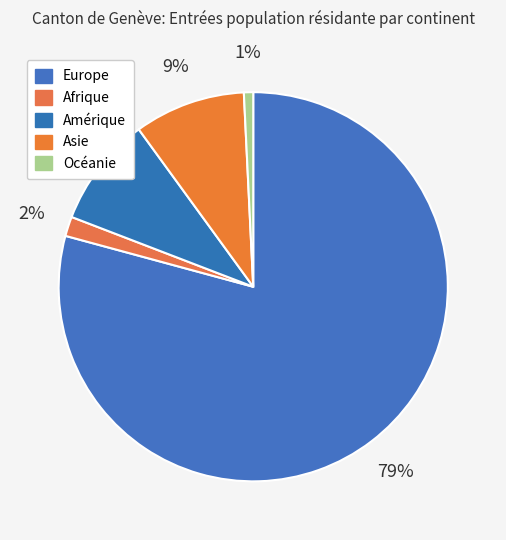

True or false: Afrique accounts for 2% of the total.

True